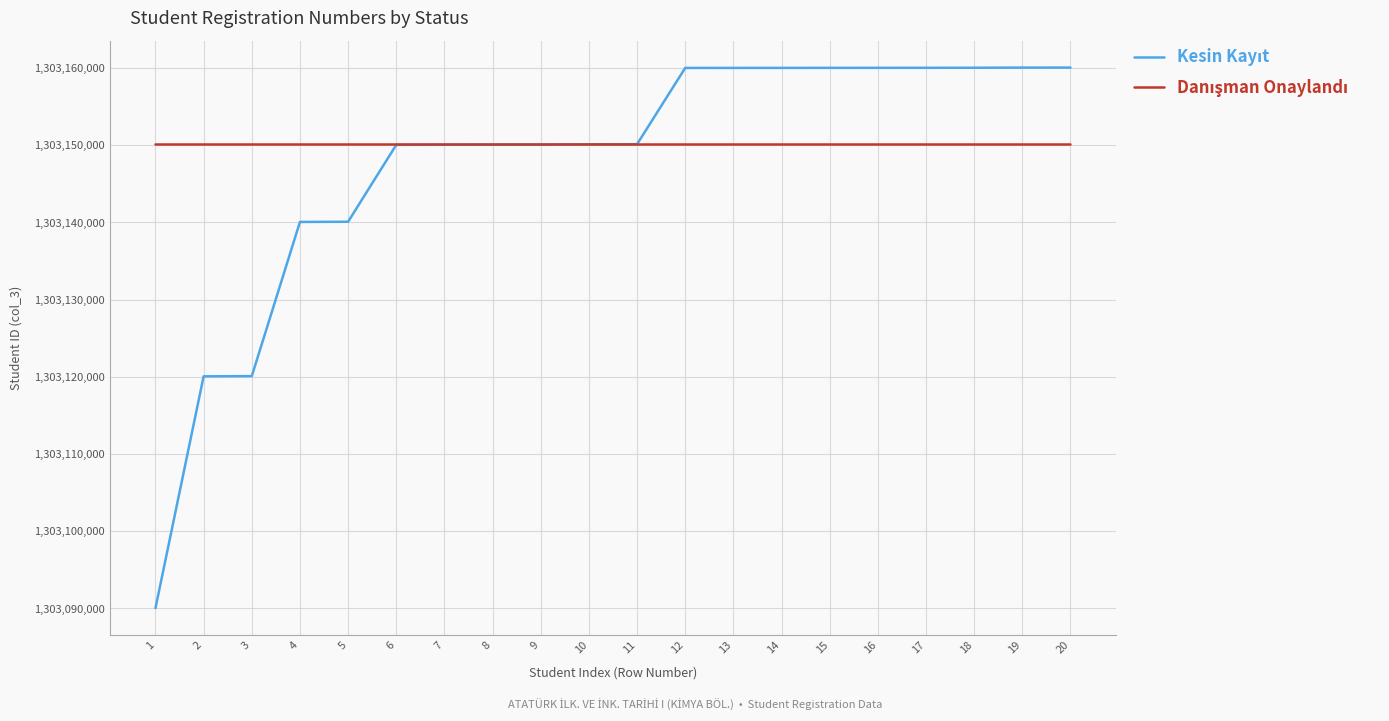

What is the spread (max minus min) of values at 3?

30029